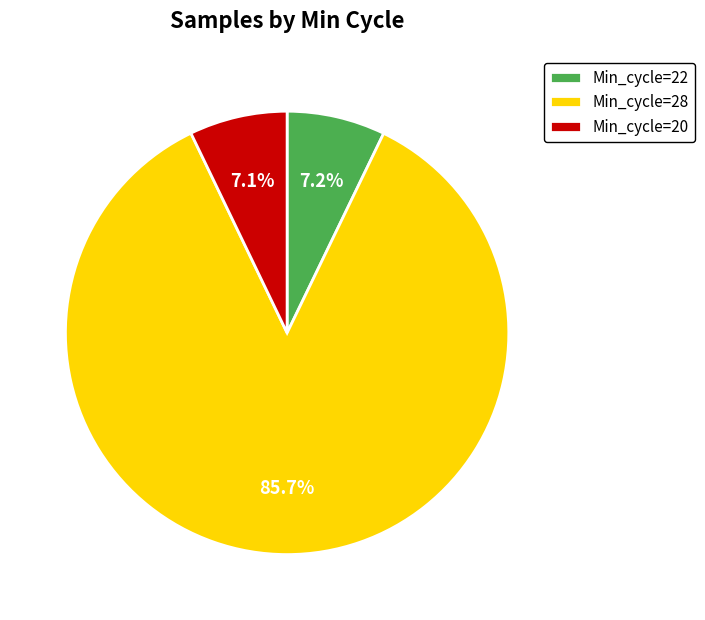

Which category accounts for the majority?

Min_cycle=28